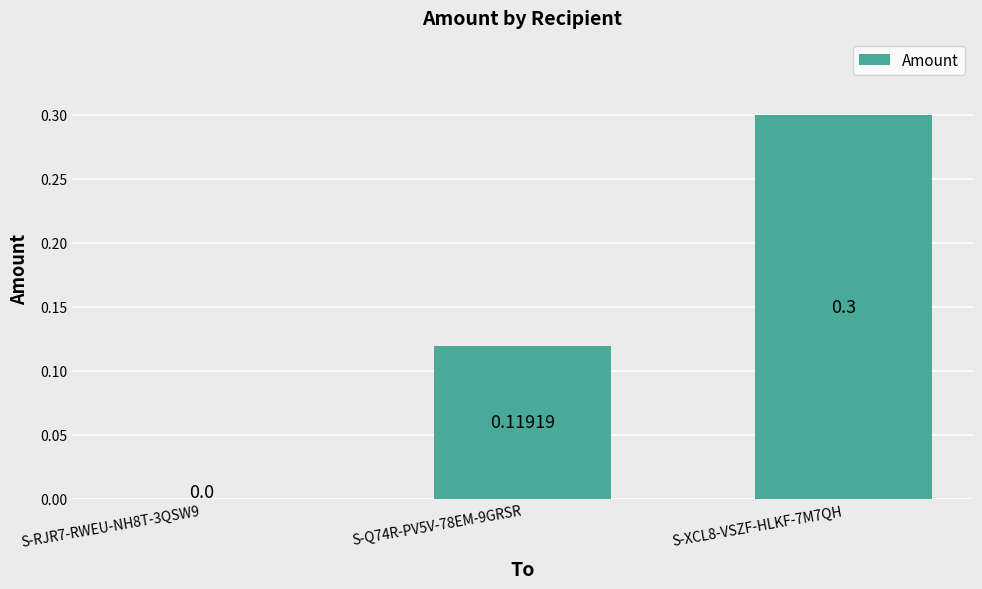

What is the maximum value shown in the chart?

0.3